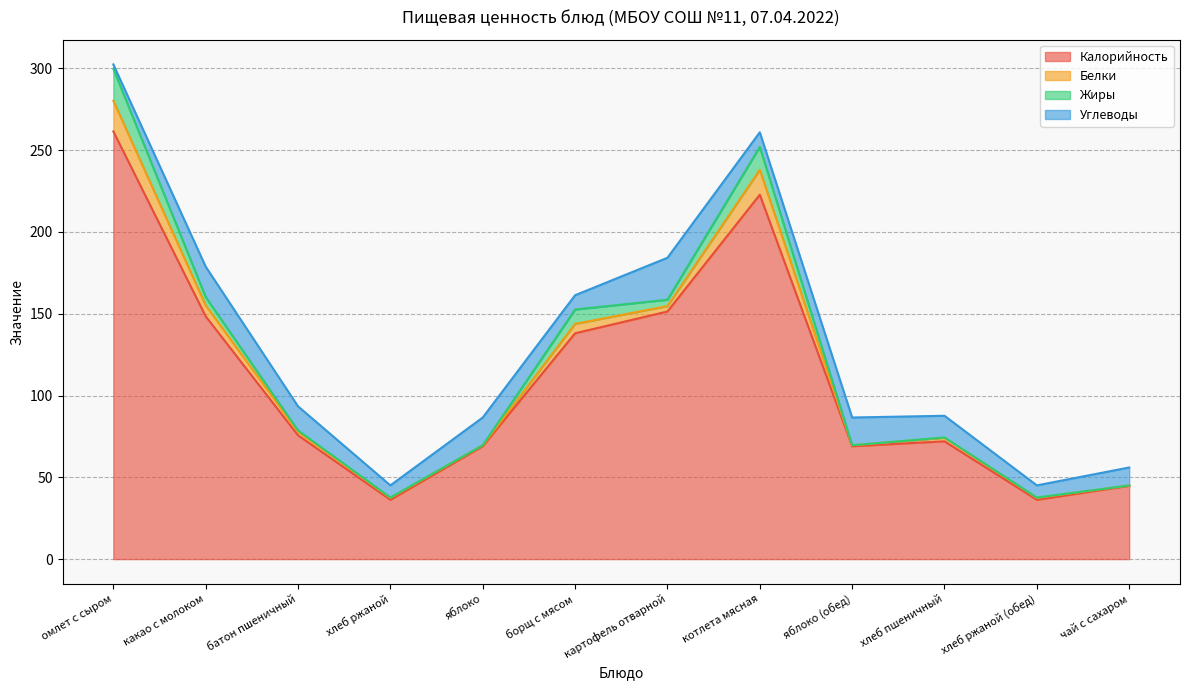

True or false: Калорийность and Углеводы intersect in this chart.

False